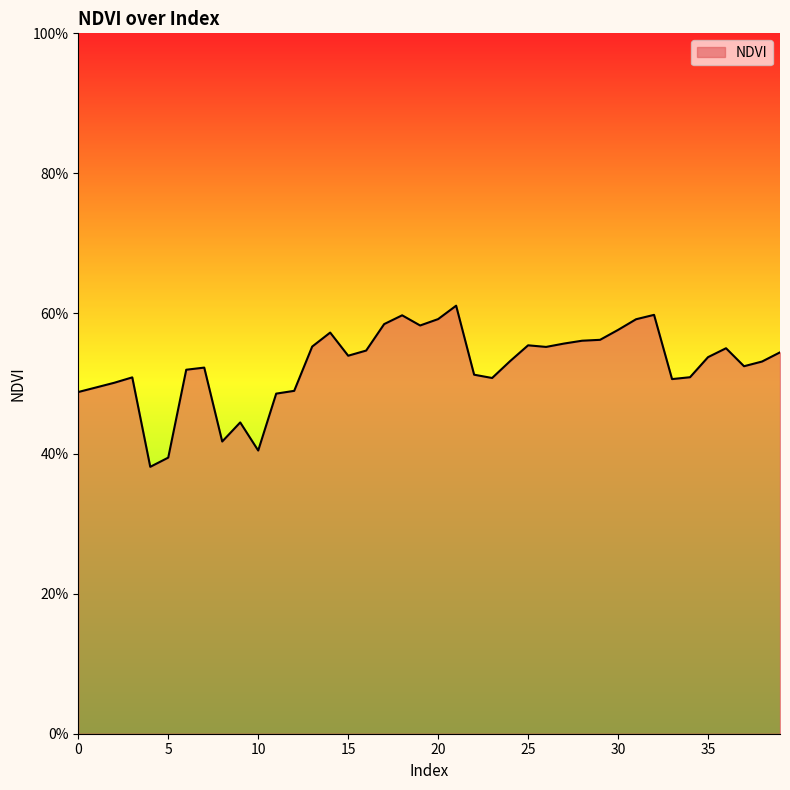

What is the value of the 36th point from the left?

0.5